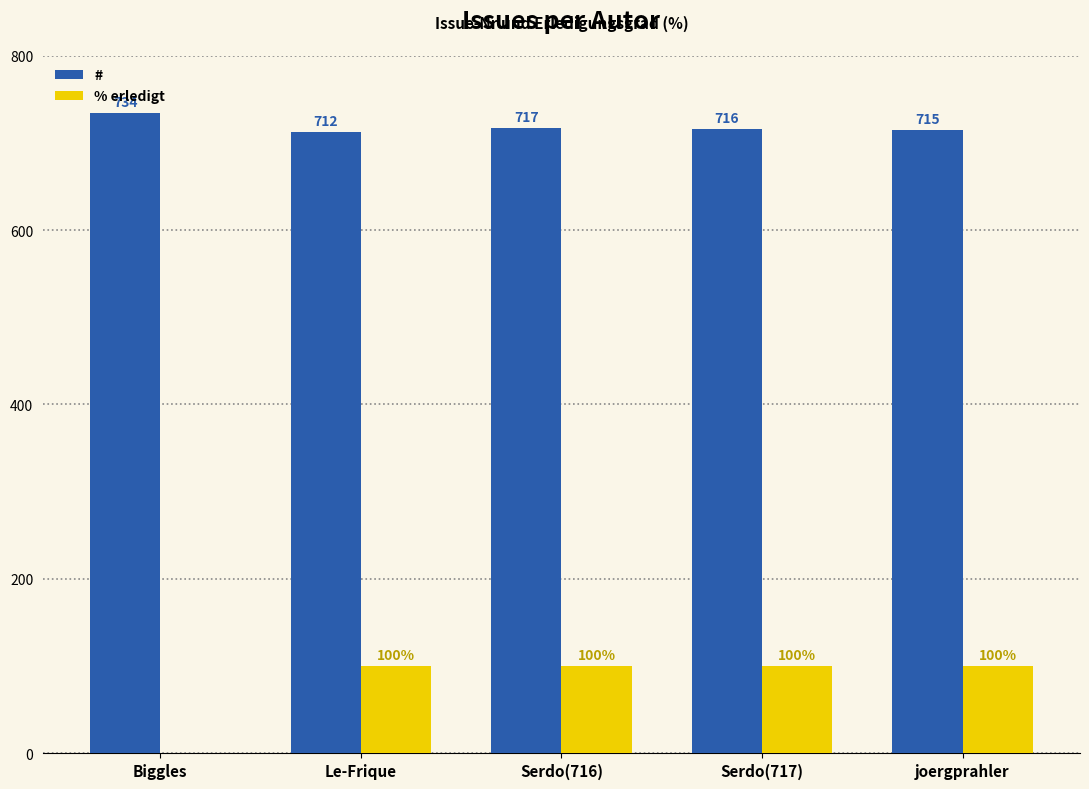

How many groups of bars are there?

5